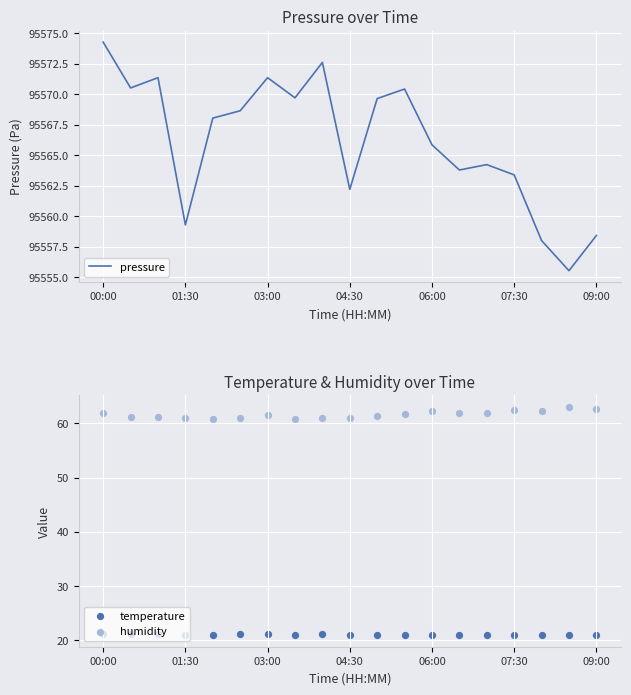

What are all the series names shown in the legend?

pressure, temperature, humidity